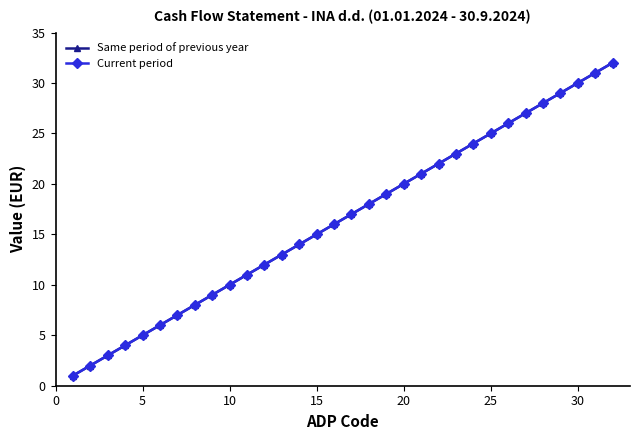

True or false: Current period has more than 1 interior local peaks.

False